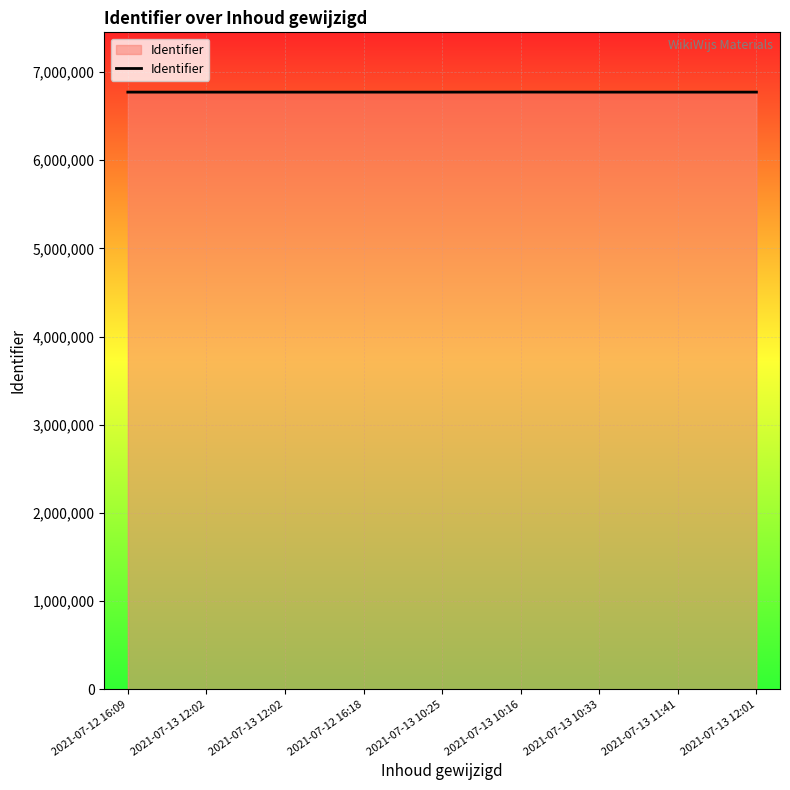

What is the difference between the values at 2021-07-13 10:25 and 2021-07-13 10:16?

630